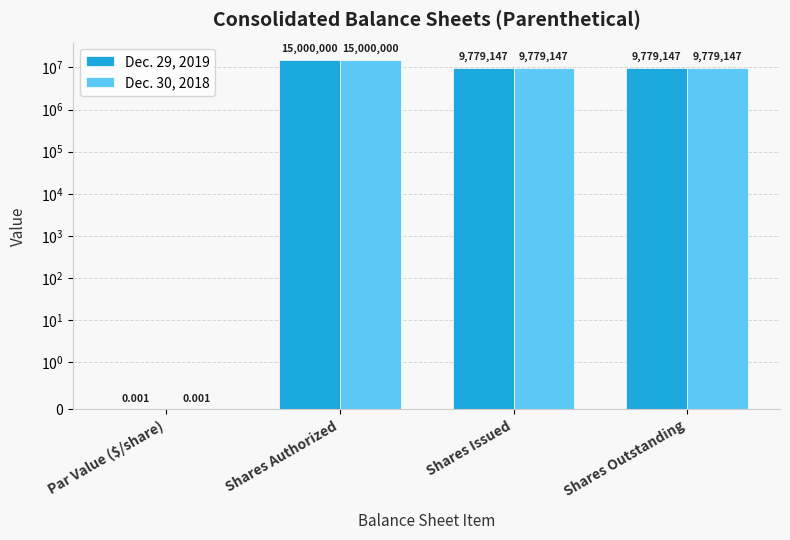

What is the label of the 3rd bar from the right?

Shares Authorized